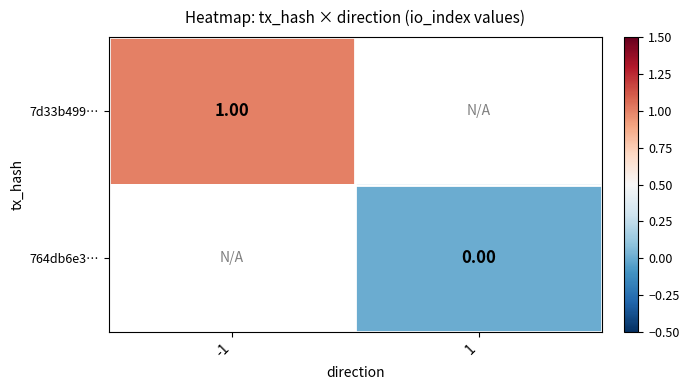

How many series are shown in this chart?

2